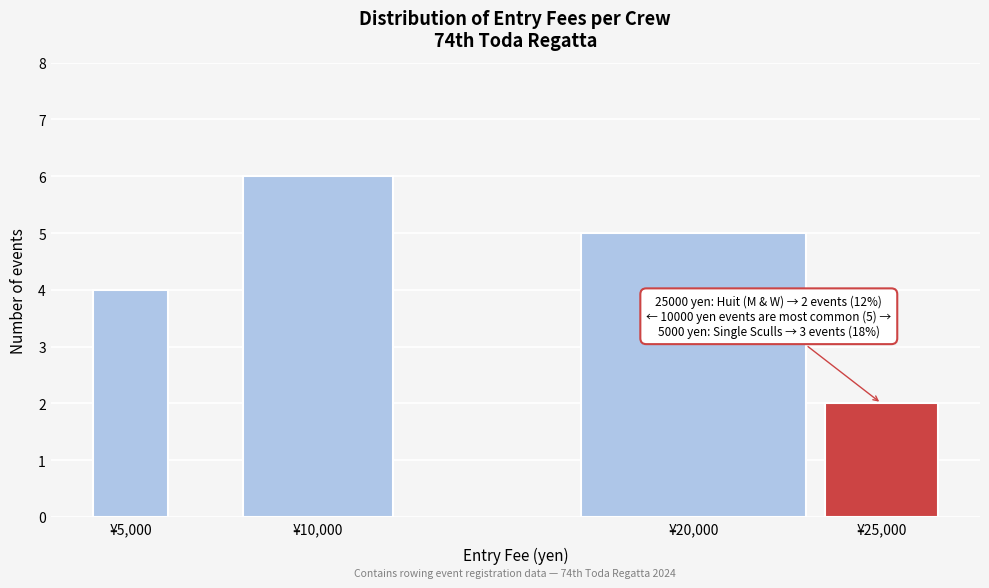

Reading left to right, transcribe all the data shown in this chart.

4	6	5	2